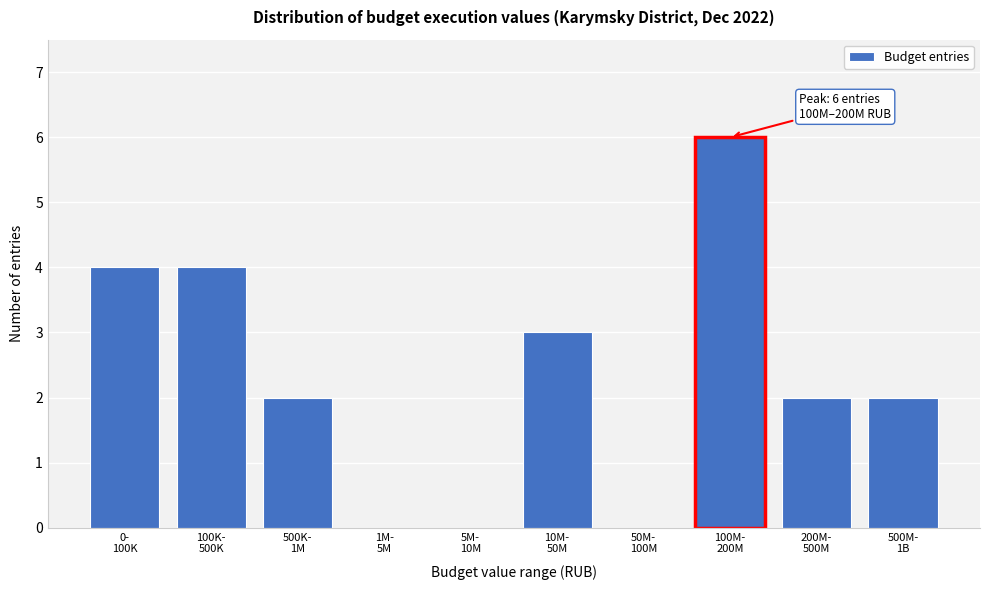

What is the maximum value shown in the chart?

6